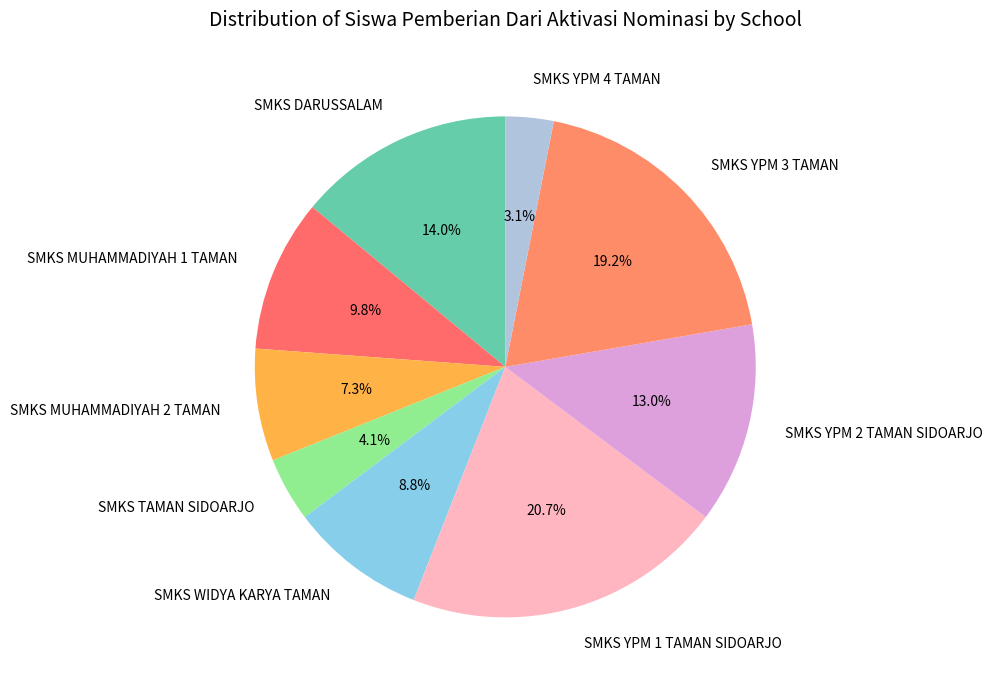

Rank the categories by value from lowest to highest.

SMKS YPM 4 TAMAN, SMKS TAMAN SIDOARJO, SMKS MUHAMMADIYAH 2 TAMAN, SMKS WIDYA KARYA TAMAN, SMKS MUHAMMADIYAH 1 TAMAN, SMKS YPM 2 TAMAN SIDOARJO, SMKS DARUSSALAM, SMKS YPM 3 TAMAN, SMKS YPM 1 TAMAN SIDOARJO